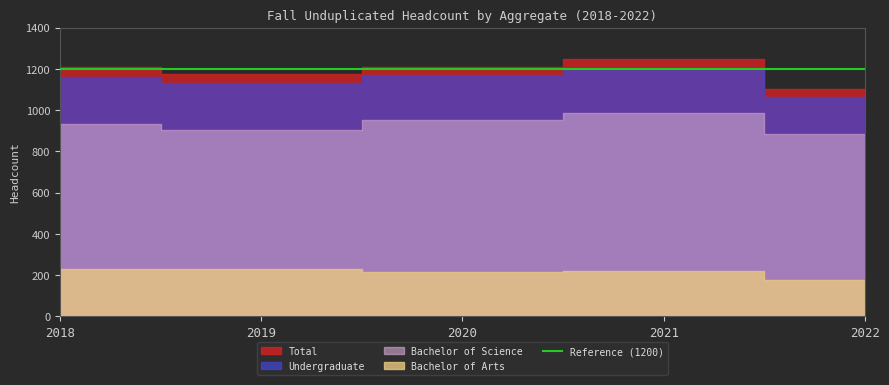

Is it true that Total equals 593 at 2022?

False